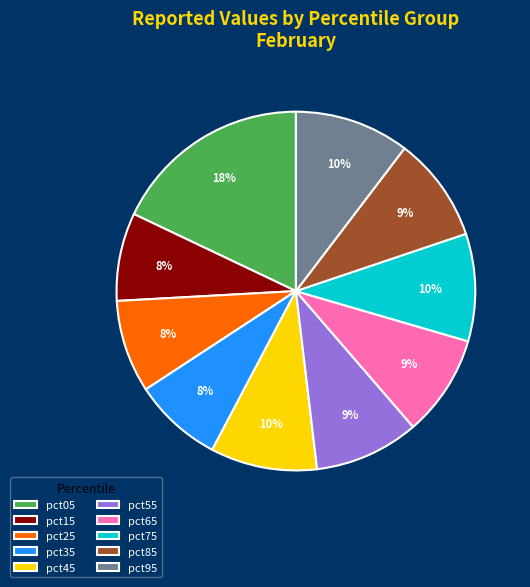

To the nearest percent, what is the combined percentage of pct05 and pct25?

26%